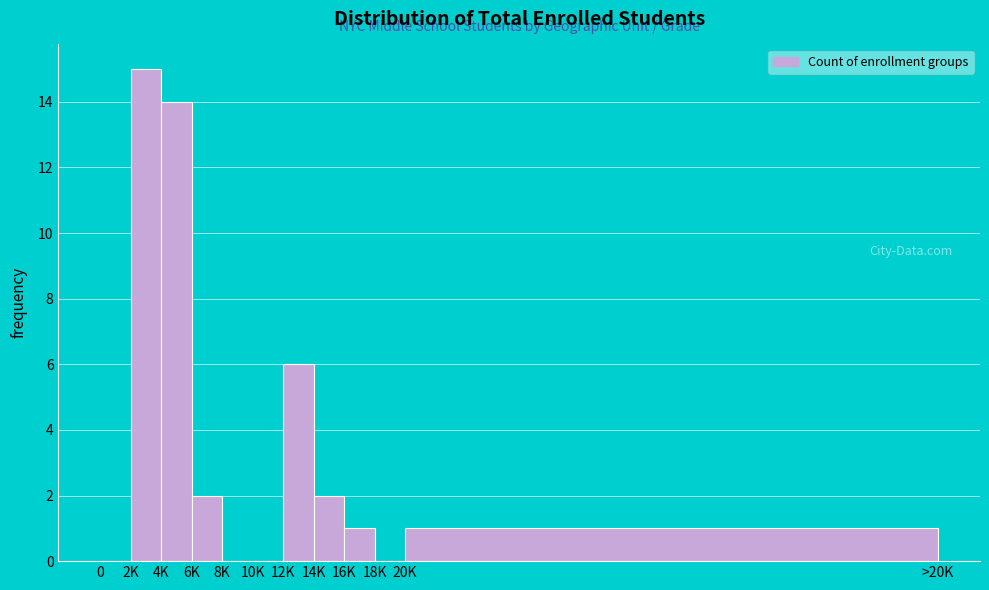

Reading right to left, extract all data points from this chart.

20K=1	18K=0	16K=1	14K=2	12K=6	10K=0	8K=0	6K=2	4K=14	2K=15	0=0